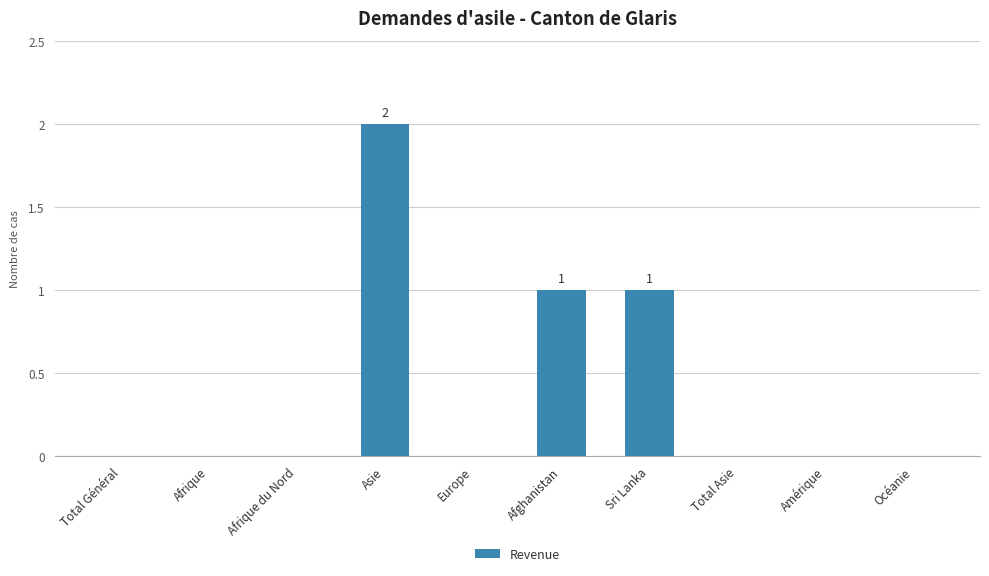

True or false: the data shows 1 at Afrique du Nord.

False